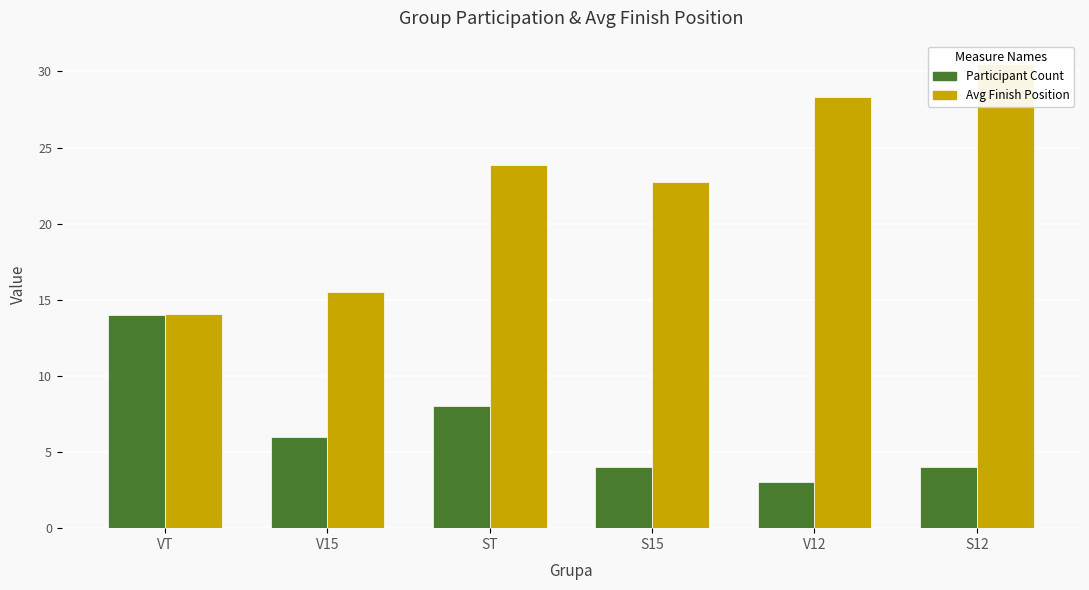

What position from the left is V15?

2